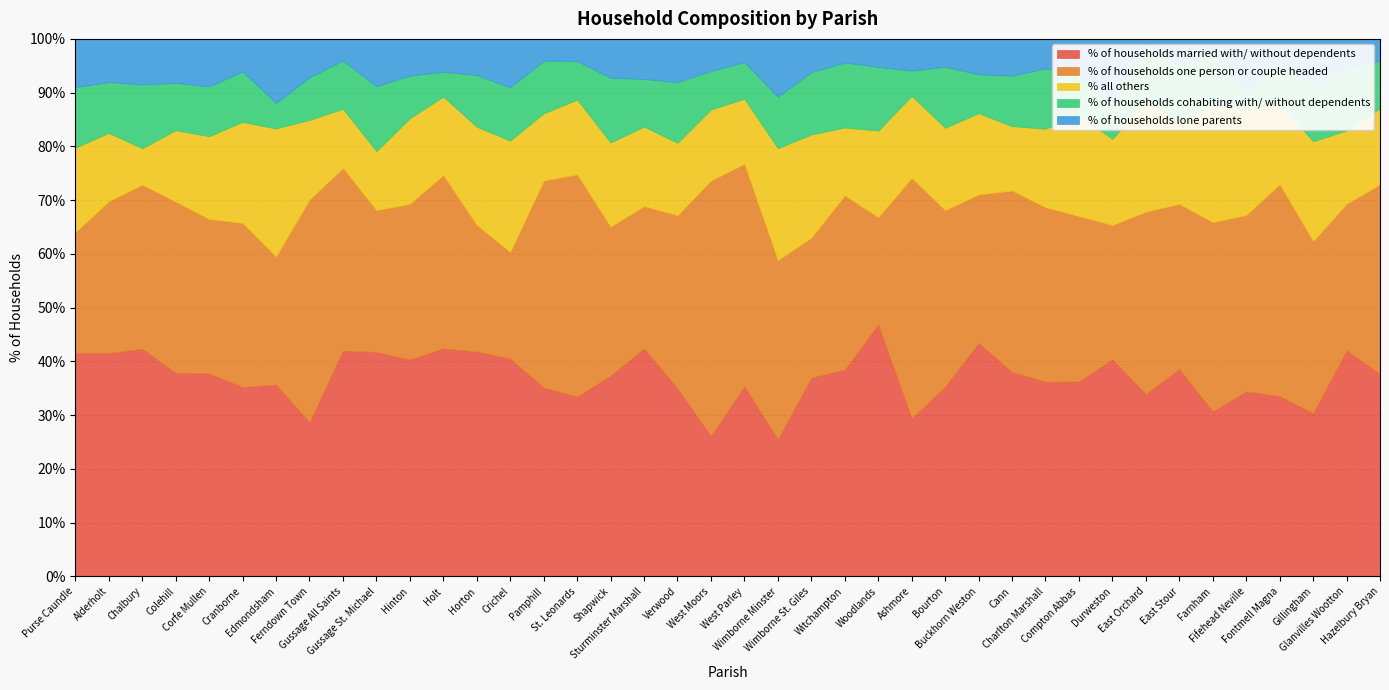

What is the minimum value for % of households married with/ without dependents?

25.5